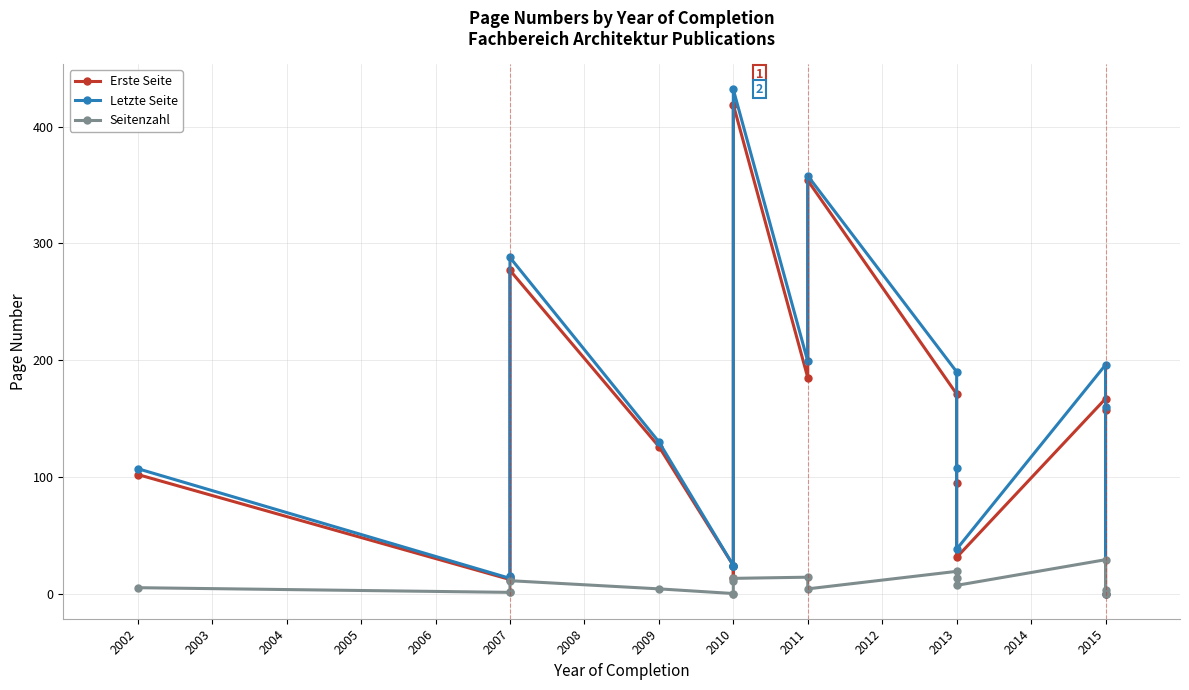

What is the maximum value for Letzte Seite?

432